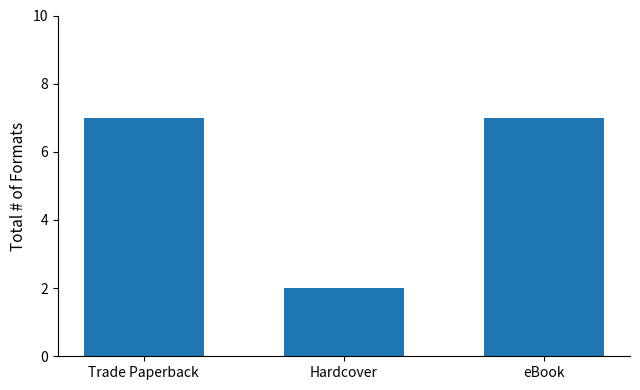

What is the difference between the values at Hardcover and Trade Paperback?

5